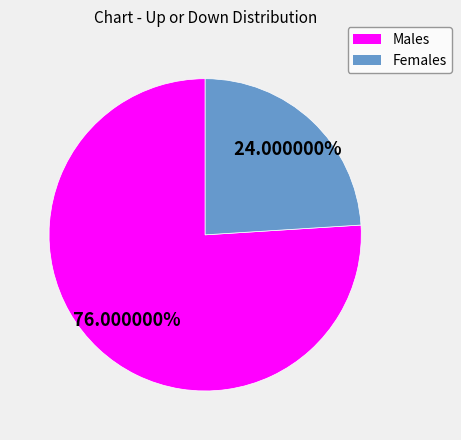

Does any single category account for the majority?

Yes